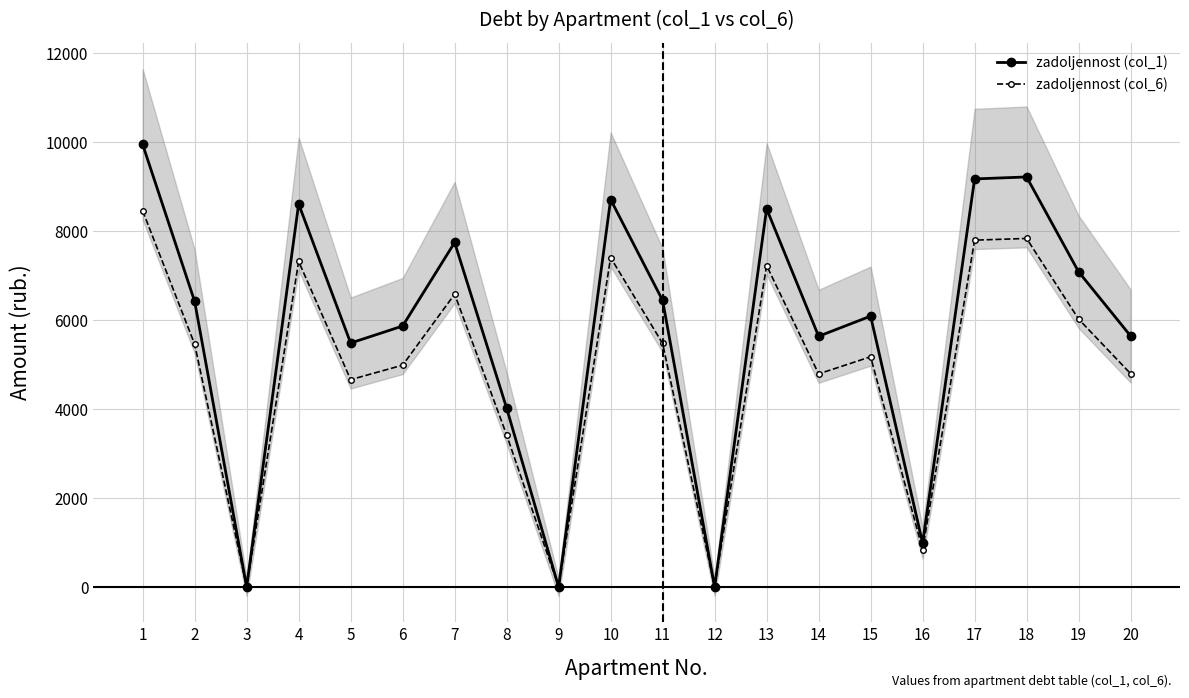

The zadoljennost (col_1) series shows -5883.3 at 9. True or false?

False